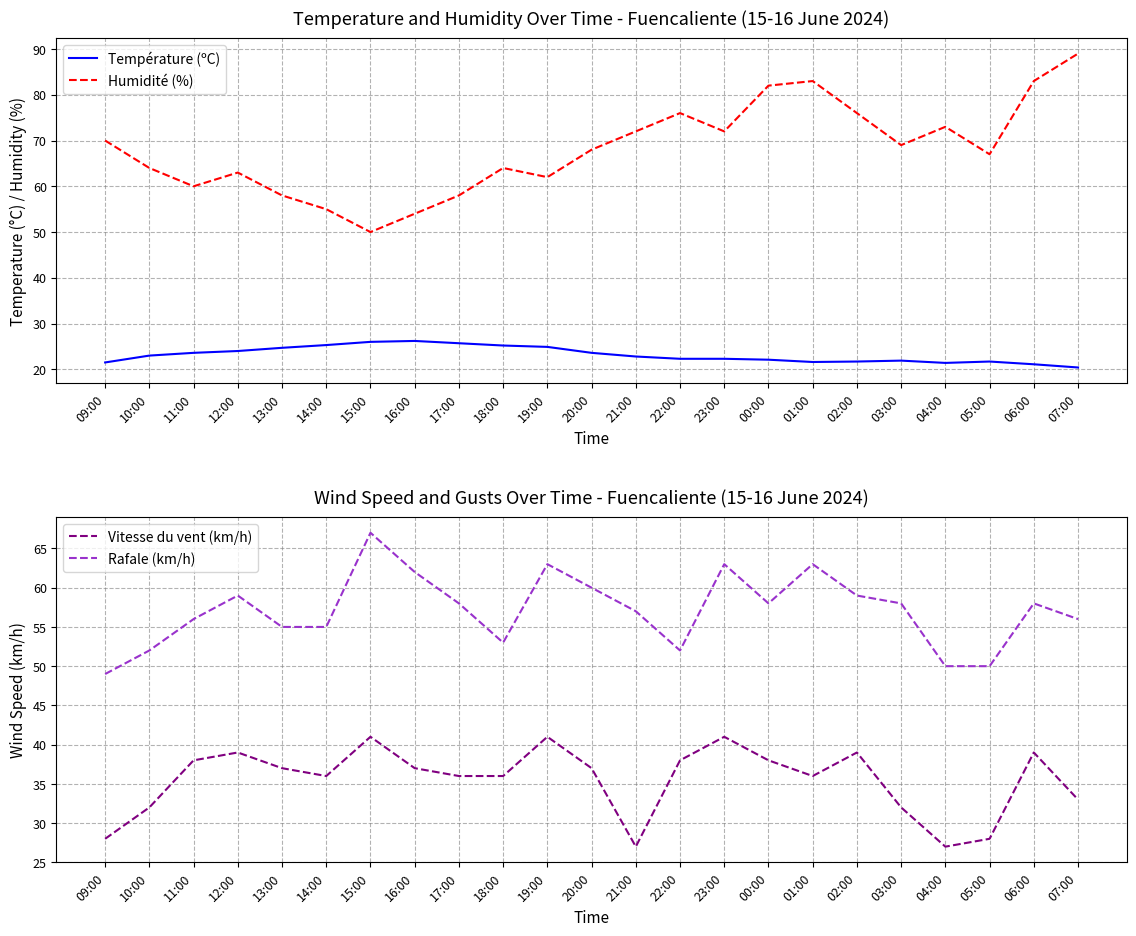

What is the difference between the Humidité (%) values at 22:00 and 20:00?

8.0